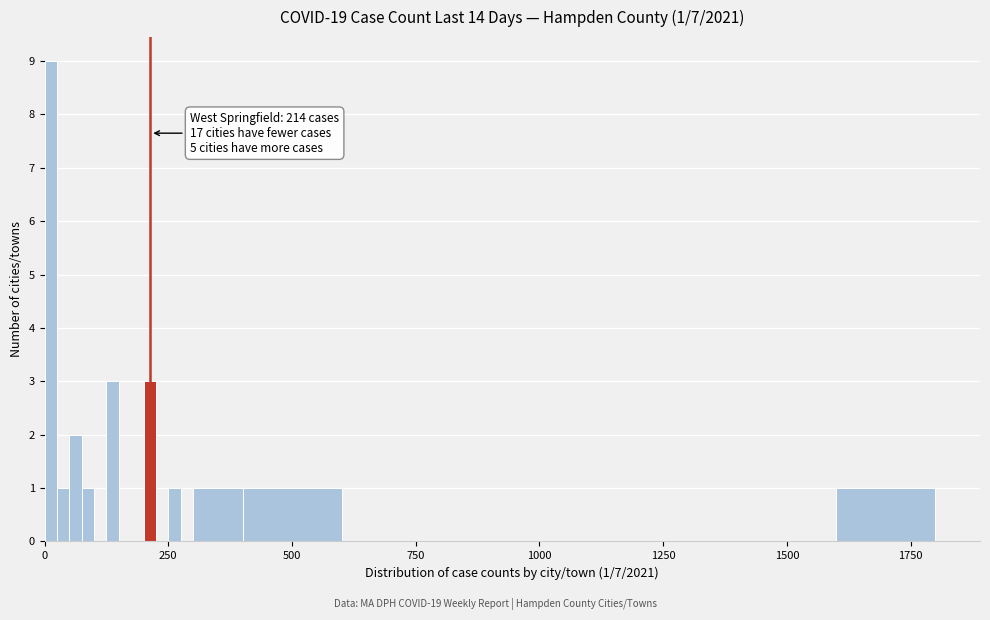

Read against the x-axis, roughly where is the centre of the tallest bar?

0